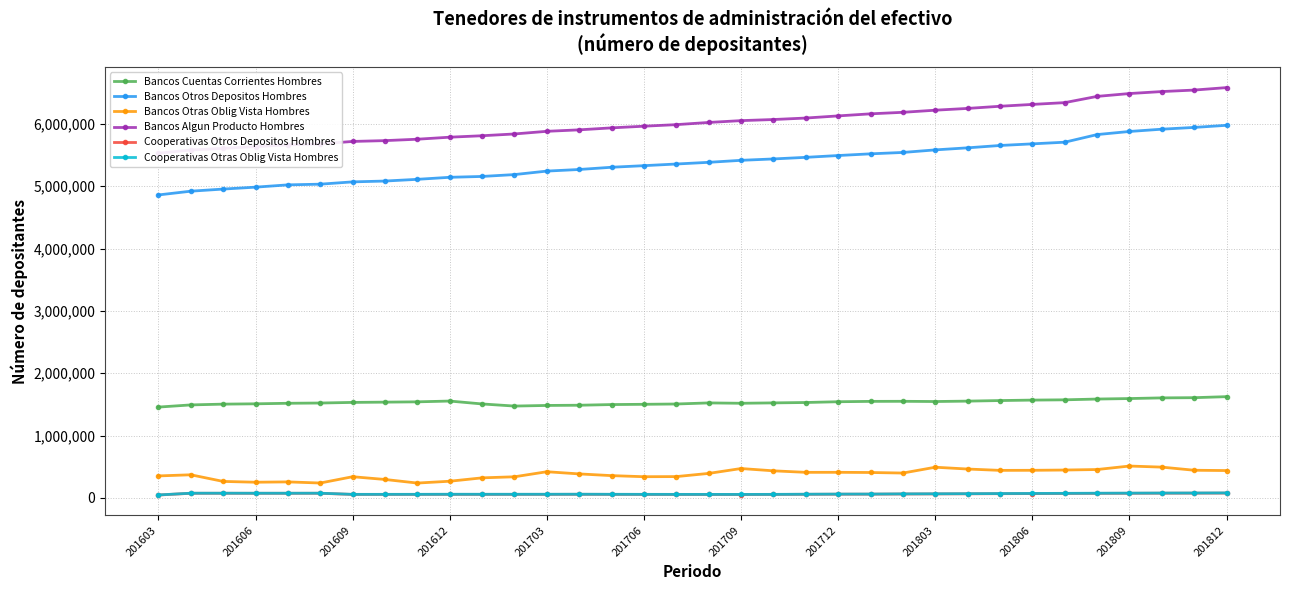

What is the average value of the Bancos Otros Depositos Hombres series?

5385157